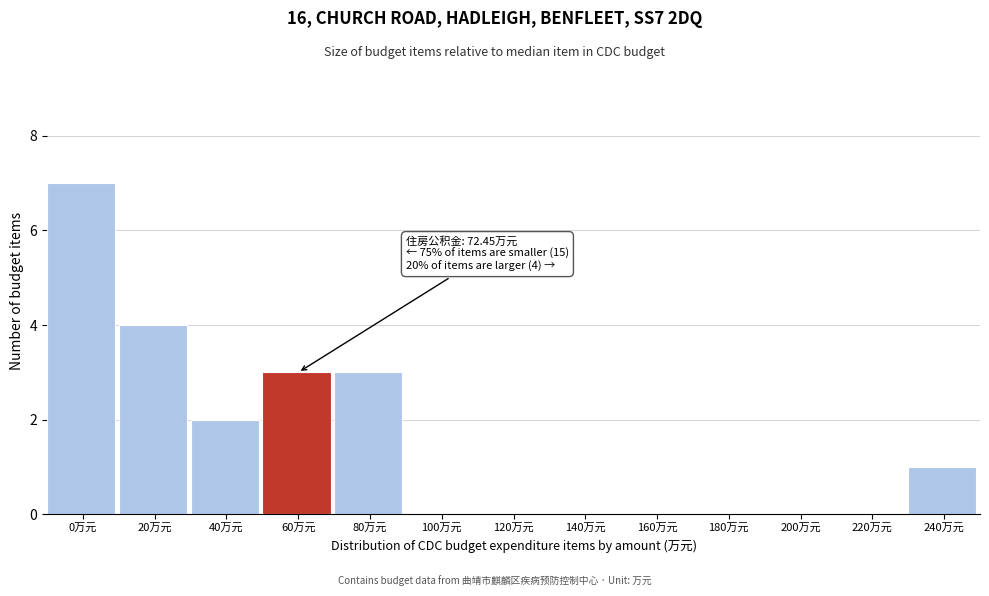

Reading right to left, list all the values displayed in this chart.

240万元=1	220万元=0	200万元=0	180万元=0	160万元=0	140万元=0	120万元=0	100万元=0	80万元=3	60万元=3	40万元=2	20万元=4	0万元=7